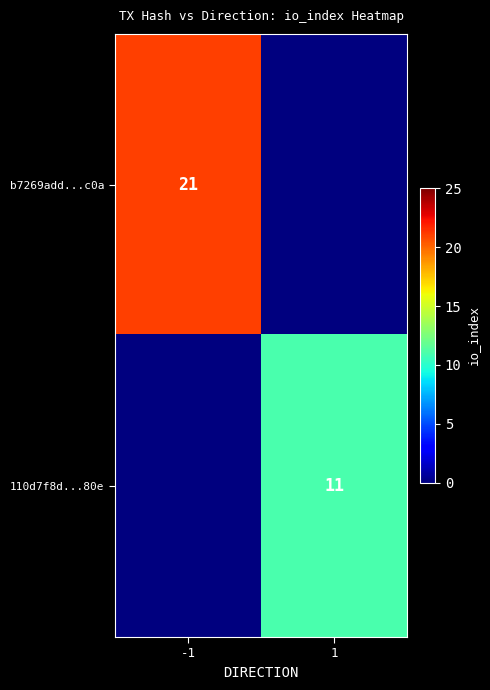

The value of b7269add...c0a at -1 is 21. True or false?

True